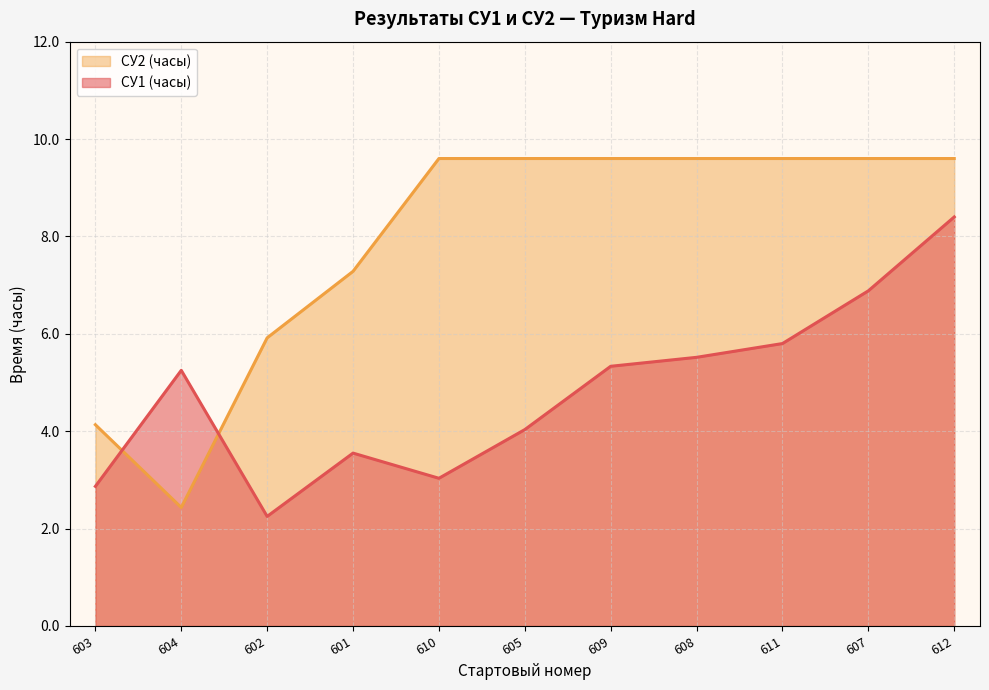

Is the value of СУ2 (часы) at 601 greater than the value of СУ1 (часы) at 612?

No